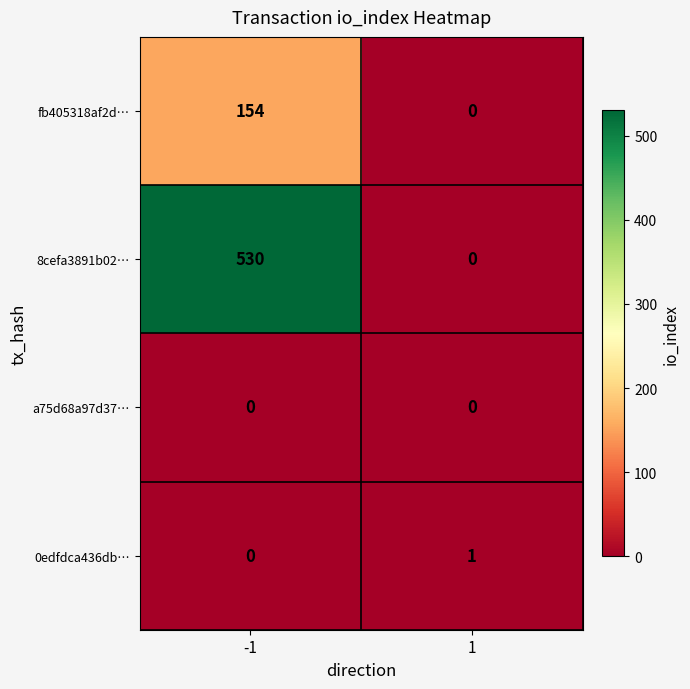

What is the greatest value displayed?

530